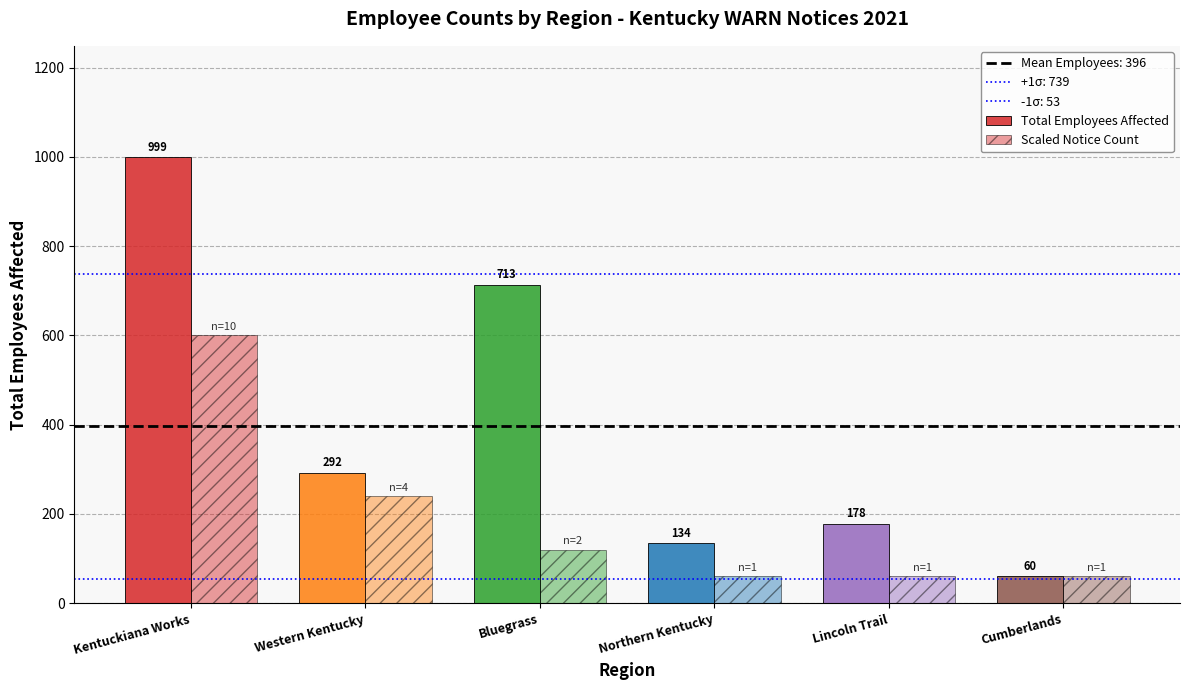

Does the chart contain stacked bars?

No